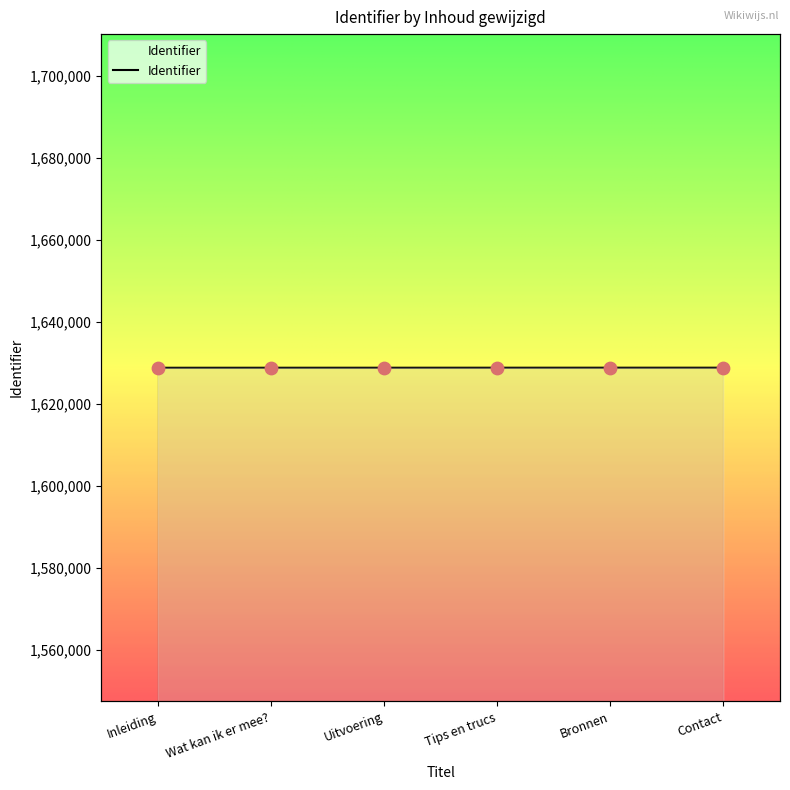

Approximately how many times larger is the value at Tips en trucs compared to Wat kan ik er mee??

1.0